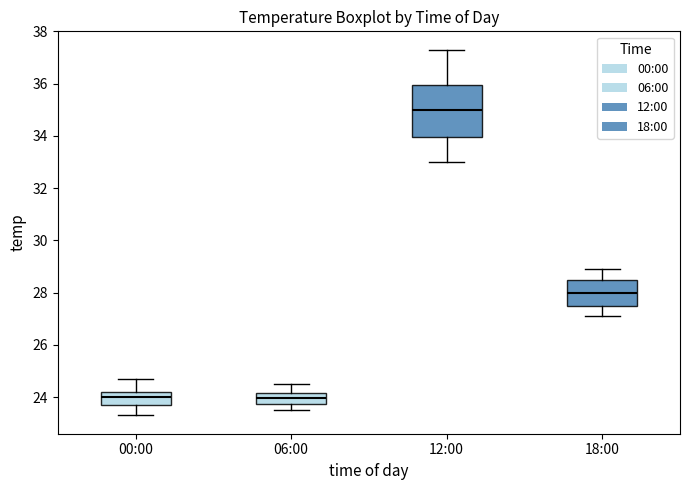

Where is the lower edge of the box for 18:00 on the y-axis? The values are not printed on the chart, so give them approximately, as read against the axis.

27.6